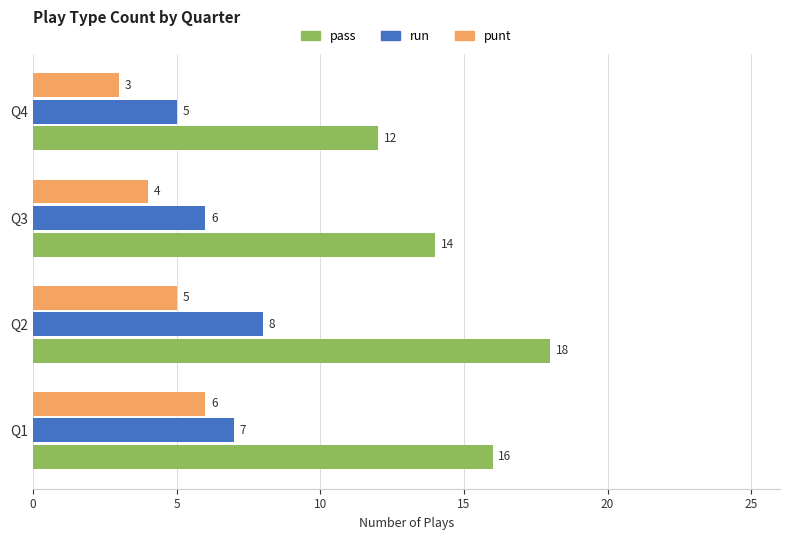

At how many categories does at least one series exceed 3?

4